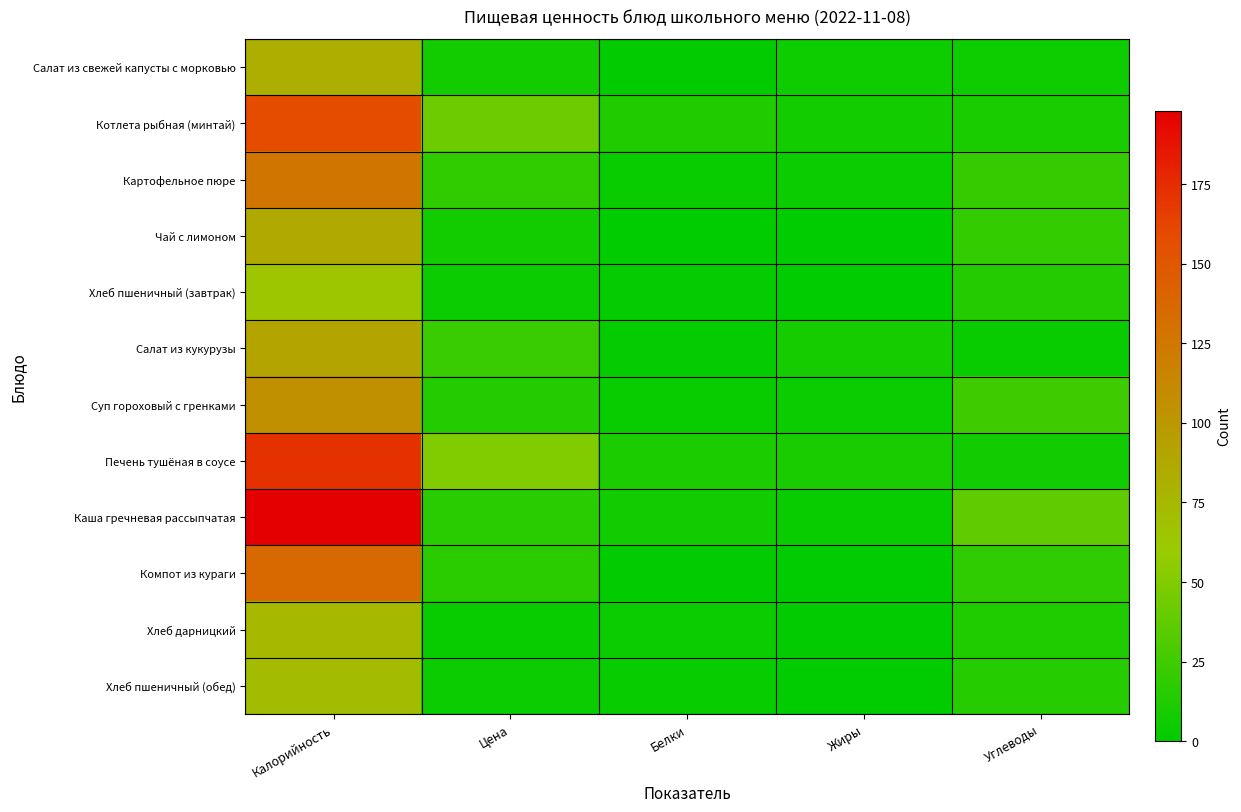

Reading right to left, extract all data points from this chart.

Салат из свежей капусты с морковью: Углеводы=5.8	Жиры=6.0	Белки=1.0	Цена=7.2	Калорийность=81.4
Котлета рыбная (минтай): Углеводы=10.0	Жиры=7.3	Белки=12.7	Цена=42.7	Калорийность=158.0
Картофельное пюре: Углеводы=20.8	Жиры=4.5	Белки=3.1	Цена=18.8	Калорийность=125.6
Чай с лимоном: Углеводы=19.5	Жиры=0.0	Белки=0.5	Цена=7.2	Калорийность=86.0
Хлеб пшеничный (завтрак): Углеводы=13.3	Жиры=0.3	Белки=2.1	Цена=4.3	Калорийность=64.5
Салат из кукурузы: Углеводы=3.4	Жиры=7.8	Белки=2.2	Цена=22.7	Калорийность=89.9
Суп гороховый с гренками: Углеводы=24.0	Жиры=4.0	Белки=3.6	Цена=13.3	Калорийность=105.6
Печень тушёная в соусе: Углеводы=6.3	Жиры=9.3	Белки=10.6	Цена=50.0	Калорийность=172.7
Каша гречневая рассыпчатая: Углеводы=37.5	Жиры=3.5	Белки=6.8	Цена=15.9	Калорийность=198.0
Компот из кураги: Углеводы=17.9	Жиры=0.0	Белки=0.9	Цена=16.4	Калорийность=135.4
Хлеб дарницкий: Углеводы=12.0	Жиры=0.9	Белки=3.9	Цена=3.6	Калорийность=75.0
Хлеб пшеничный (обед): Углеводы=14.6	Жиры=0.4	Белки=2.4	Цена=4.1	Калорийность=72.6